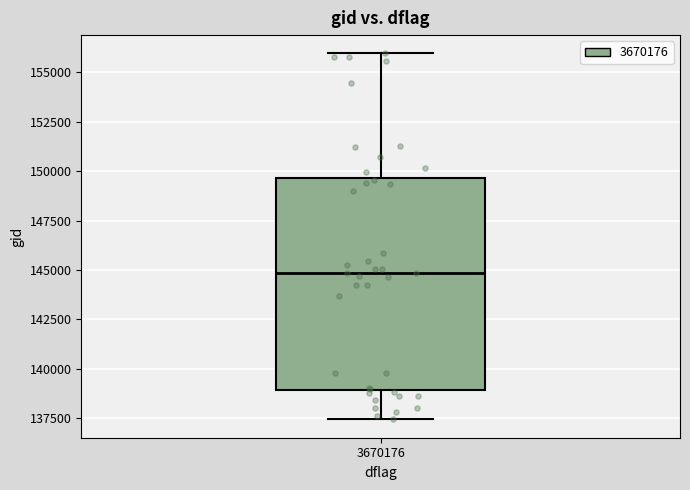

Read this box plot against the y-axis: the position of the median line, the range covered by the box, and the ends of both whiskers. The values are not printed on the chart, so give them approximately, as read against the axis.

median 145000, box 139000 to 149500, whiskers 137500 to 156000